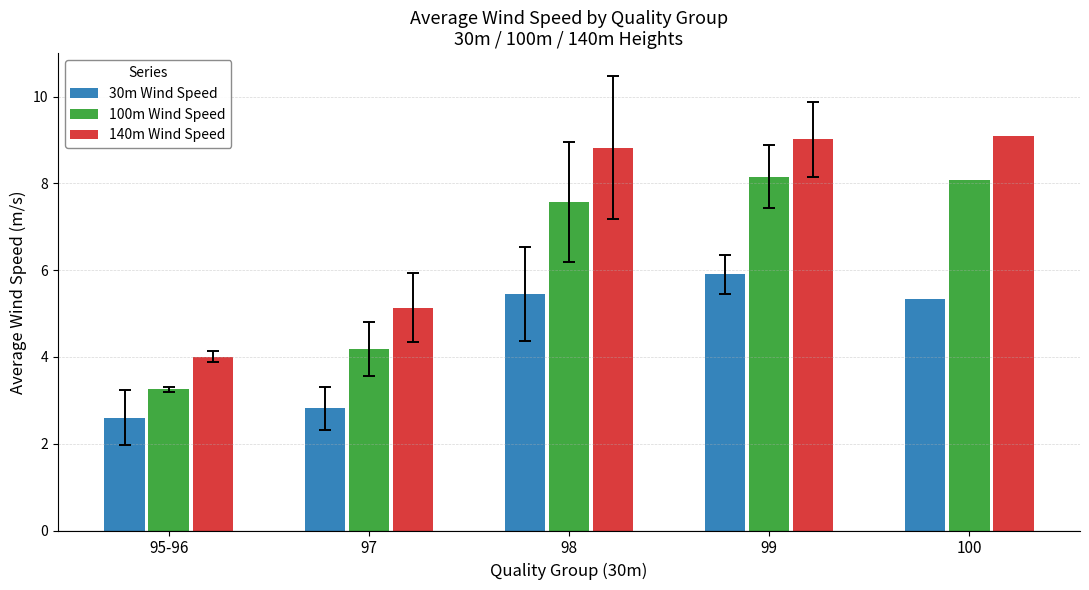

Reading right to left, transcribe all the data shown in this chart.

30m Wind Speed: 100=5.3	99=5.9	98=5.4	97=2.8	95-96=2.6
100m Wind Speed: 100=8.1	99=8.2	98=7.6	97=4.2	95-96=3.3
140m Wind Speed: 100=9.1	99=9.0	98=8.8	97=5.1	95-96=4.0